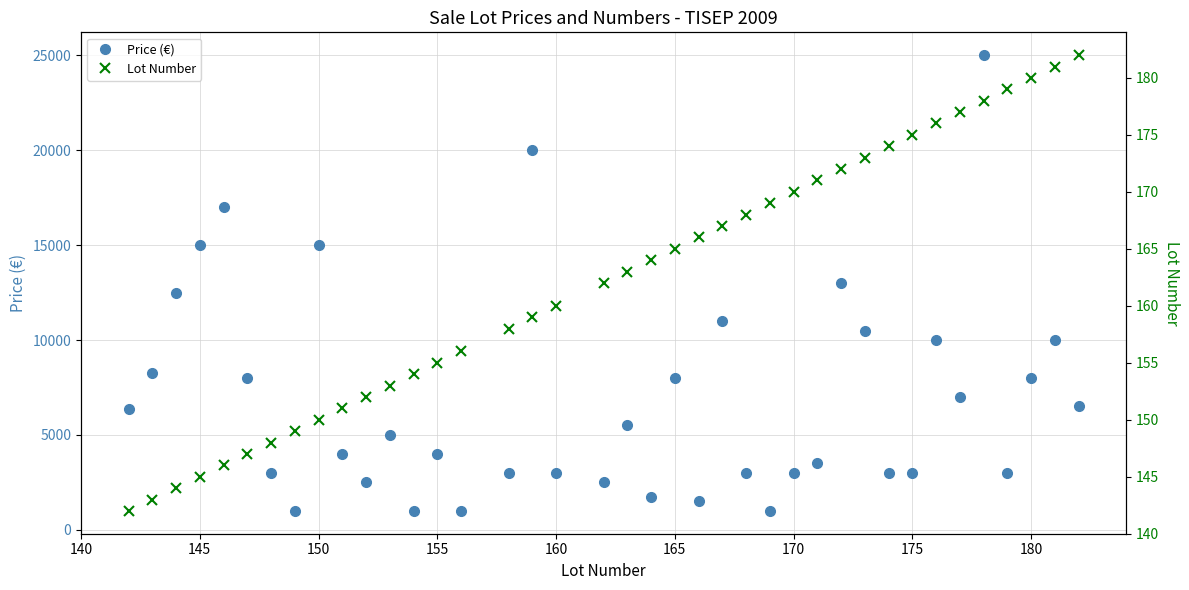

What is the value of the Lot Number point at the 19th from the left?

162